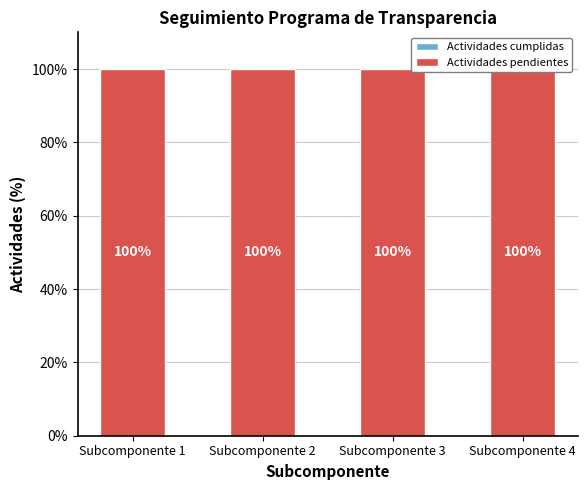

Reading right to left, extract all data points from this chart.

Actividades cumplidas: Subcomponente 4=0	Subcomponente 3=0	Subcomponente 2=0	Subcomponente 1=0
Actividades pendientes: Subcomponente 4=100	Subcomponente 3=100	Subcomponente 2=100	Subcomponente 1=100